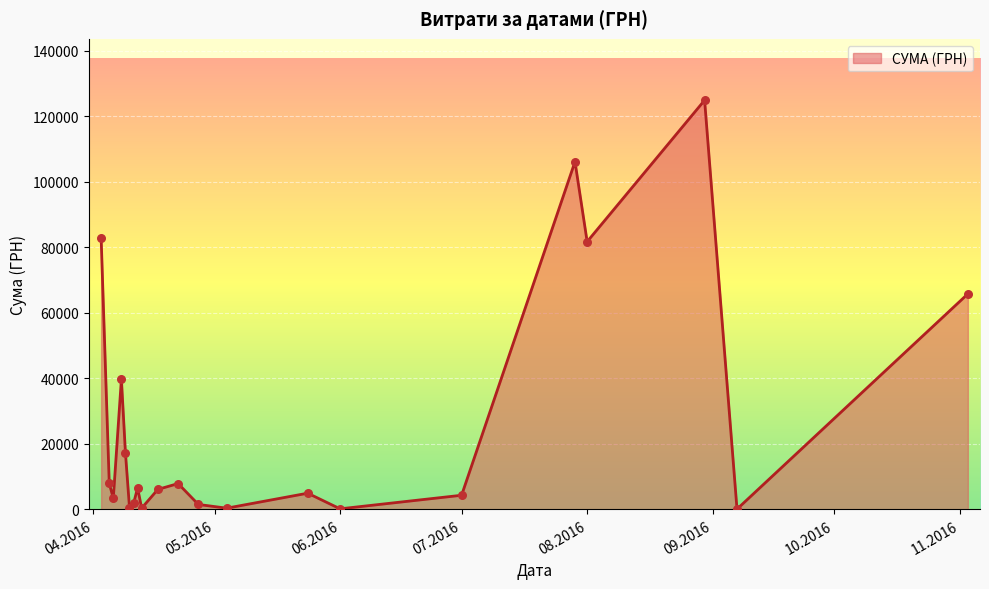

What is the maximum value shown in the chart?

124904.8